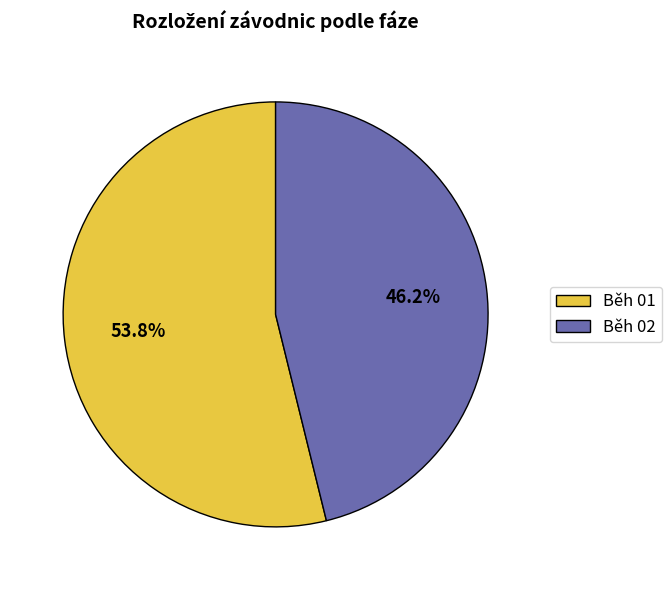

What is the smallest slice in the pie chart?

Běh 02